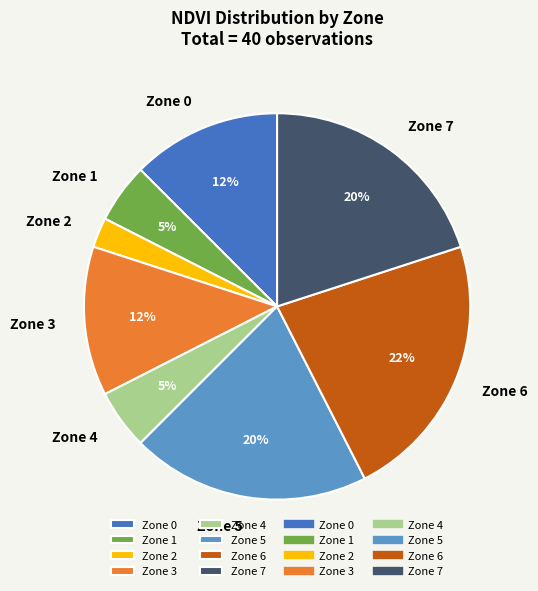

How many segments does this pie chart have?

8